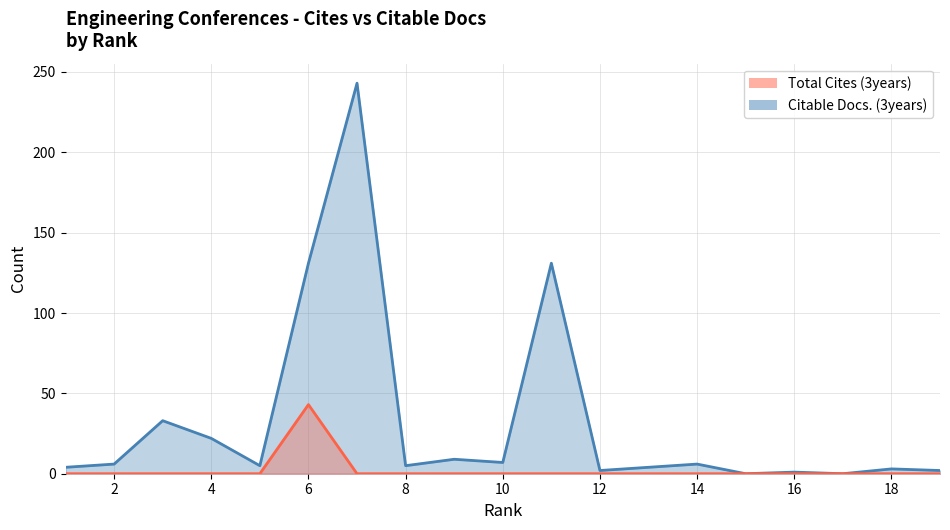

Which series has the largest total across all categories?

Citable Docs. (3years)